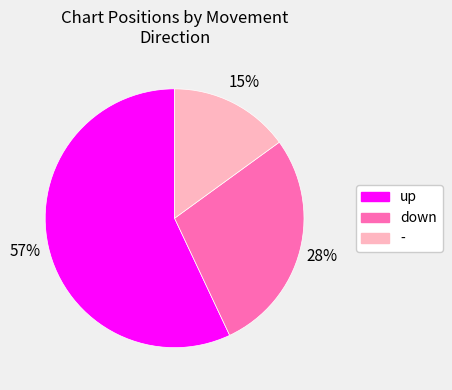

What is the ratio of the value at down to the value at -?

1.9